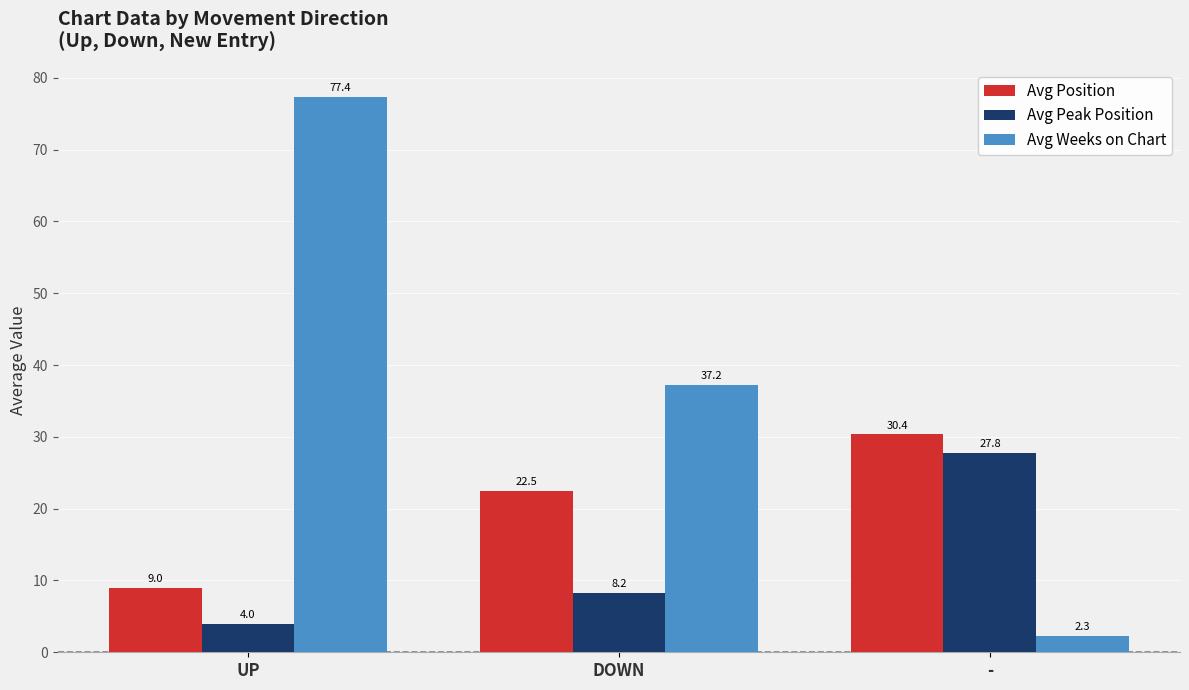

How many series are shown in this chart?

3